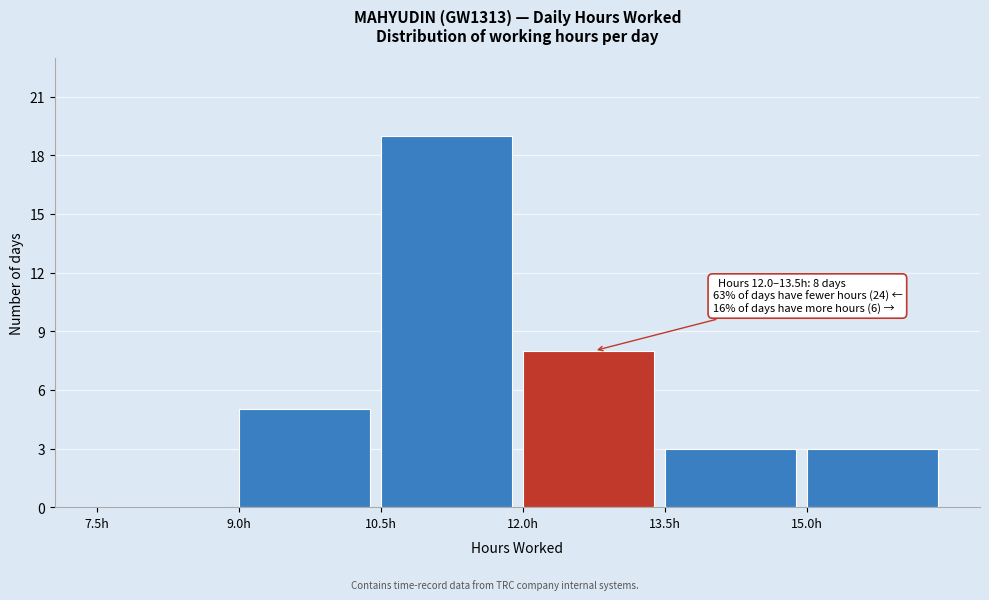

Which range on the x-axis has the tallest bar?

10.5 to 12.0